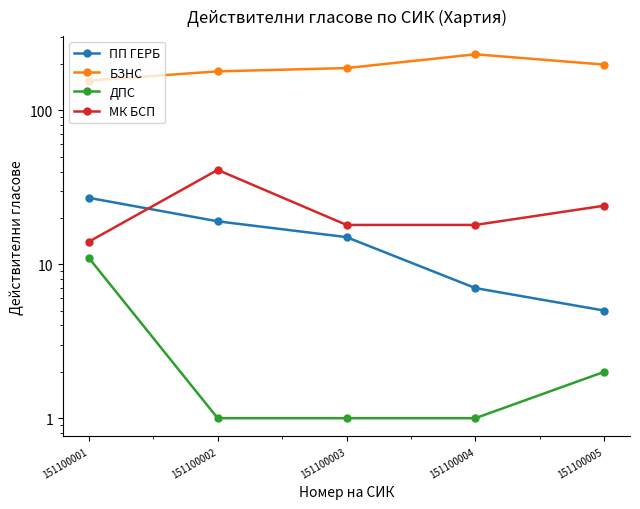

What is the value of the БЗНС point at the 2nd from the left?

179